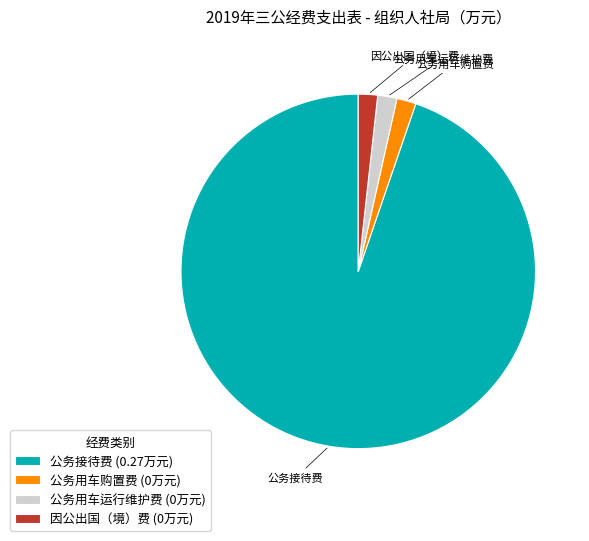

Which slice is the largest?

公务接待费